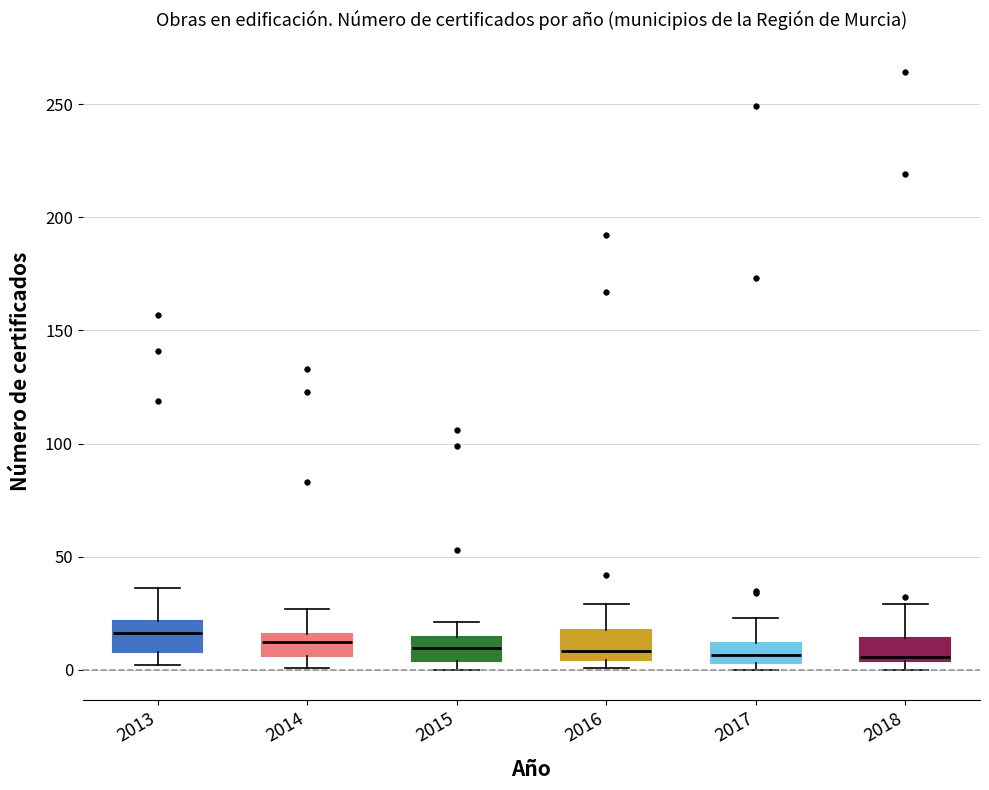

Reading left to right, read every box against the y-axis: the position of its median line, the range the box covers, and the ends of its whiskers. The values are not printed on the chart, so give them approximately, as read against the axis.

2013: median 15, box 10 to 20, whiskers 0 to 35
2014: median 15 (just below the box's upper edge), box 5 to 15, whiskers 0 to 25
2015: median 10, box 5 to 15, whiskers 0 to 20
2016: median 10, box 5 to 20, whiskers 0 to 30
2017: median 5 (inside the box), box 5 to 10, whiskers 0 to 25
2018: median 5, box 5 to 15, whiskers 0 to 30